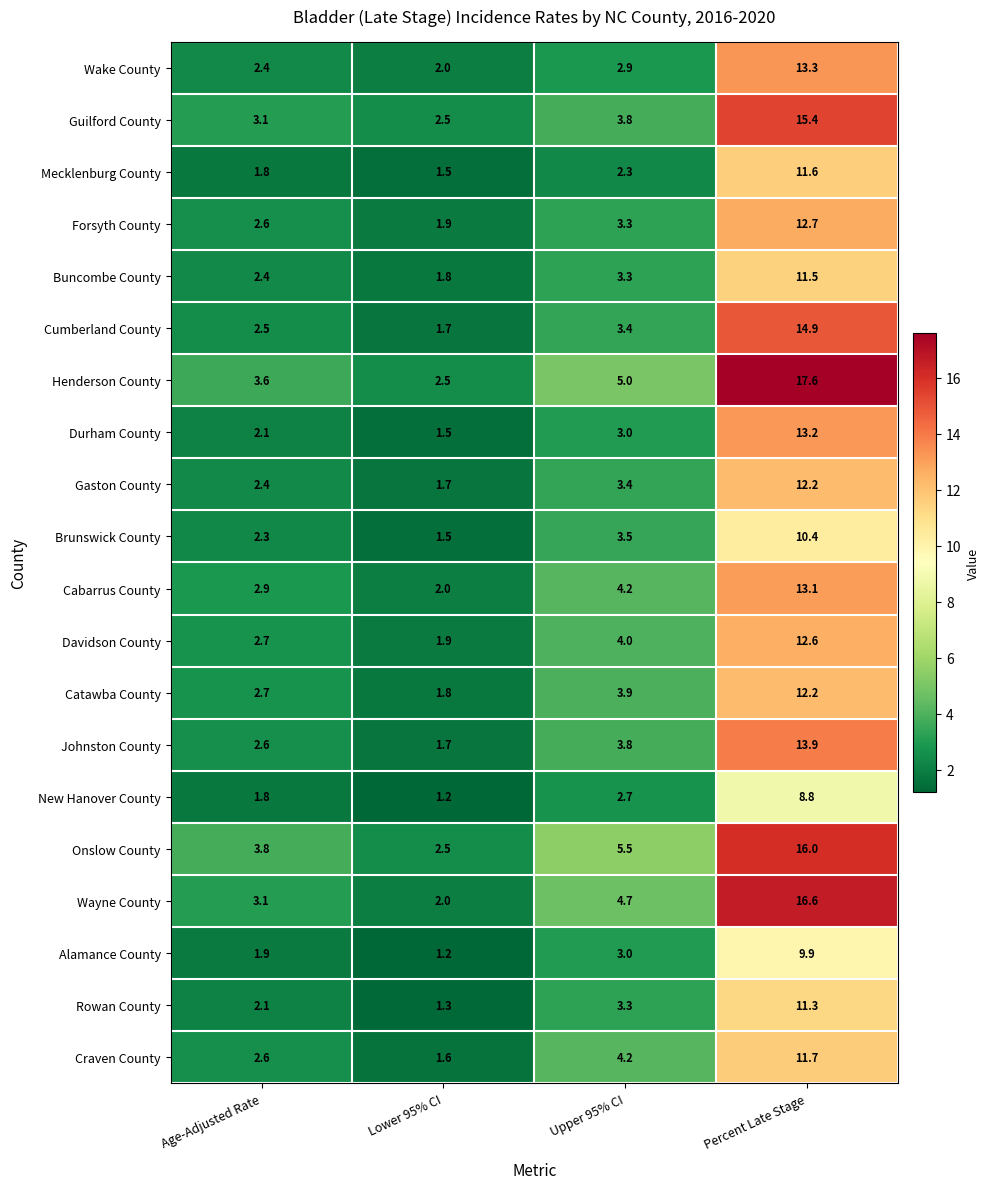

Which series changed the most between Age-Adjusted Rate and Lower 95% CI?

Onslow County